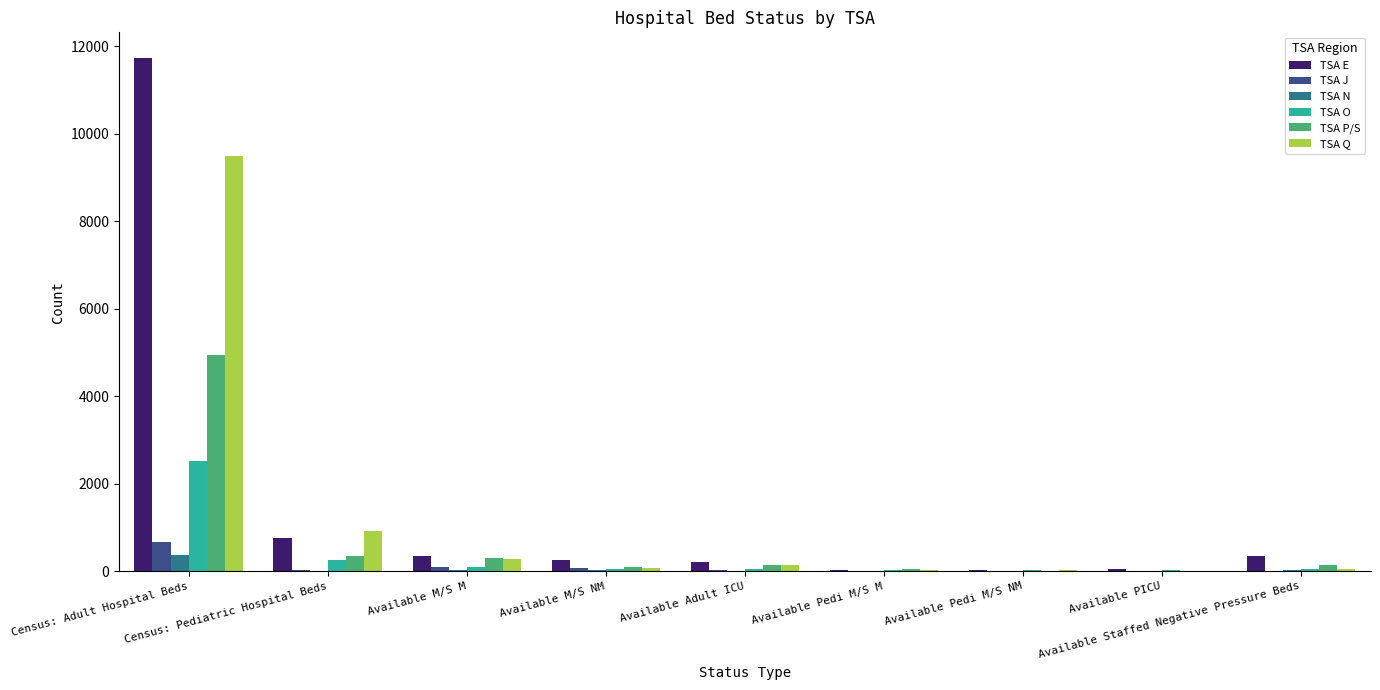

What is the sum of all TSA N values?

472